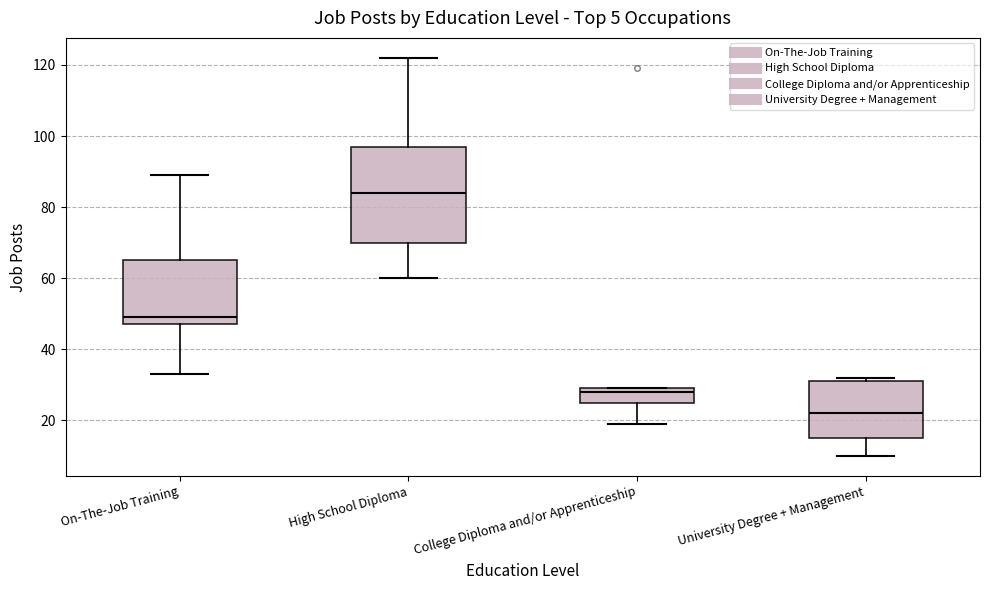

Where is the lower edge of the box for On-The-Job Training on the y-axis? The values are not printed on the chart, so give them approximately, as read against the axis.

48